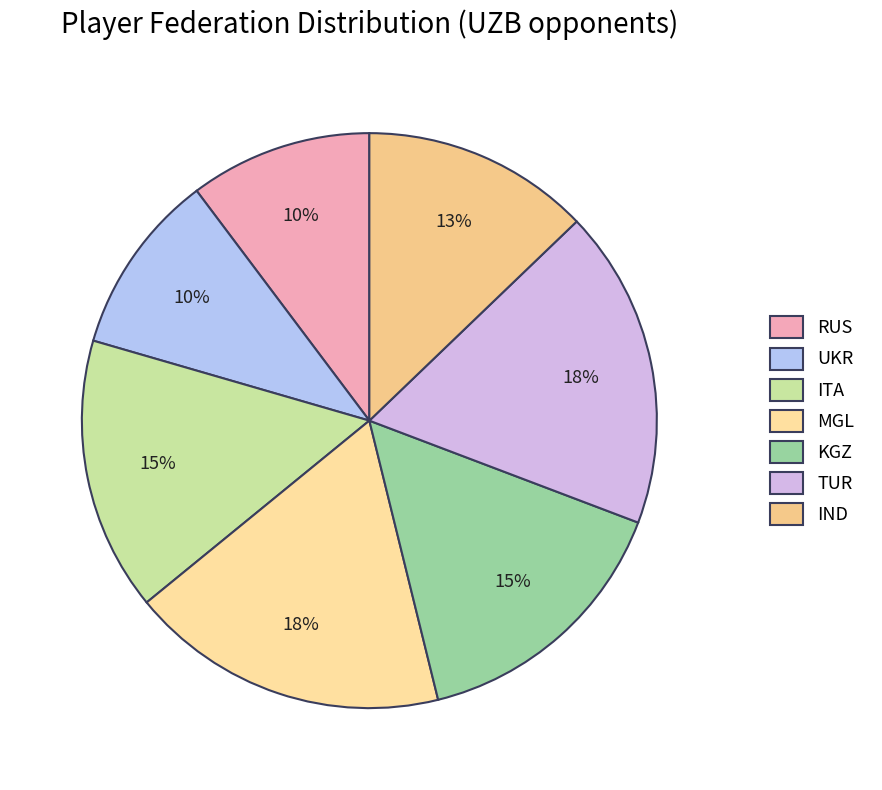

Count the number of slices in the pie.

7